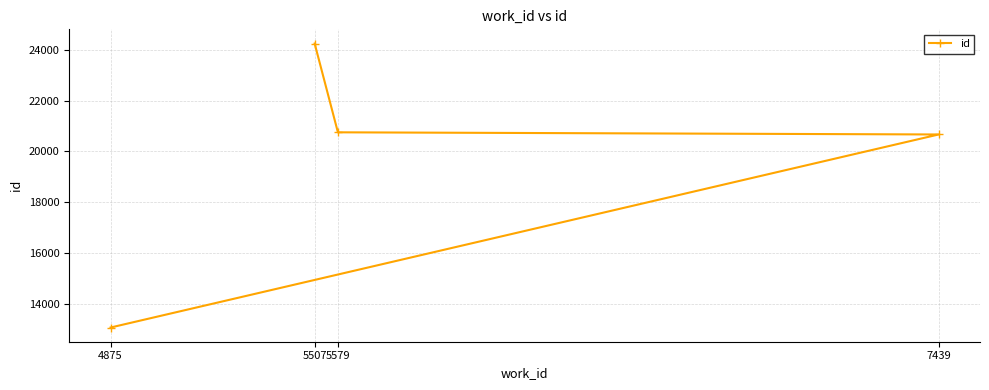

What is the sum of the values at 5579 and 5507?

44994